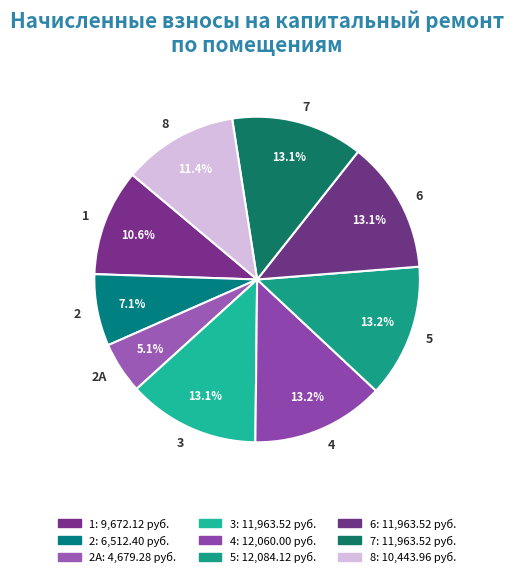

To the nearest percent, what portion does 6 represent?

13%